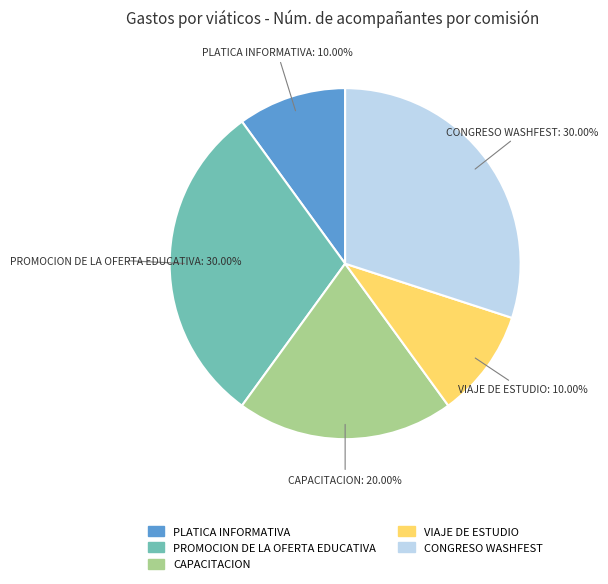

Is there a majority slice in this chart?

No